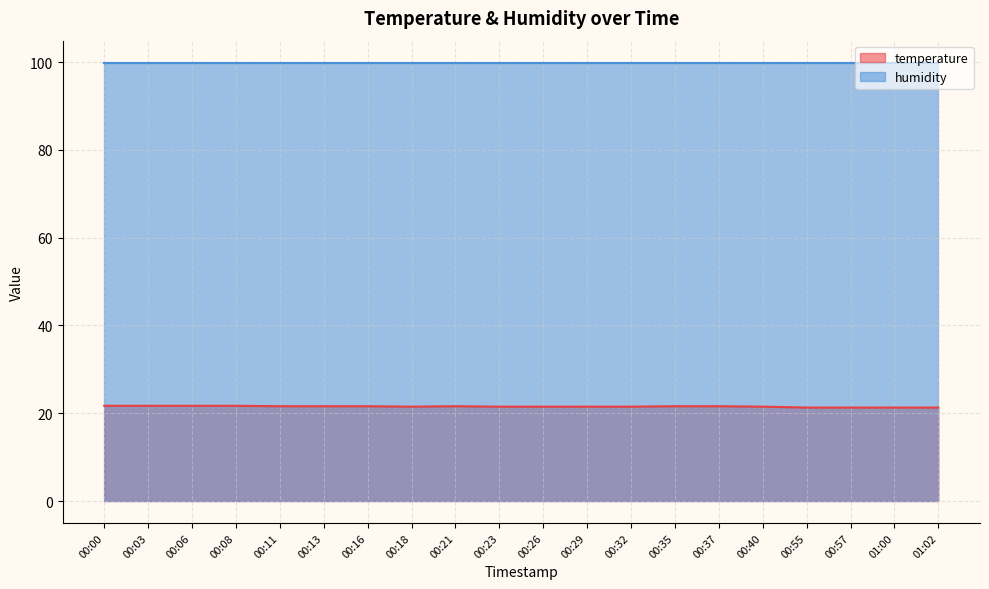

What is the sum of the values at 00:40 and 00:06?

43.2